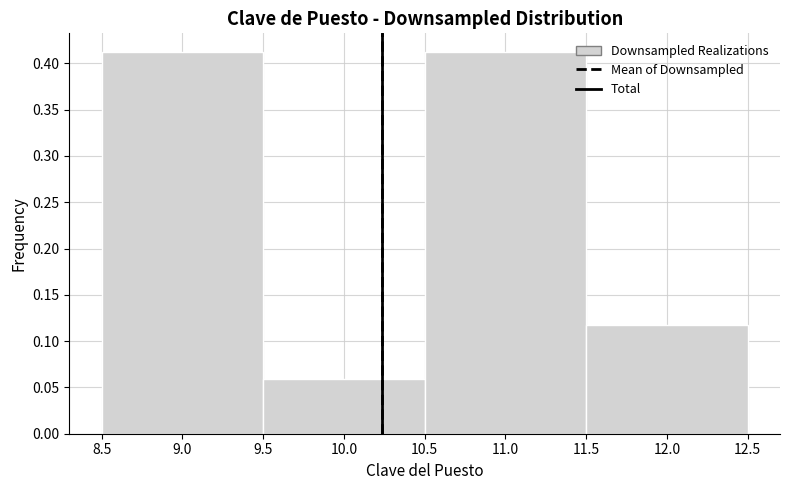

How tall is the bar that spans 9.5 to 10.5 on the x-axis? The values are not printed on the chart, so give them approximately, as read against the axis.

0.06